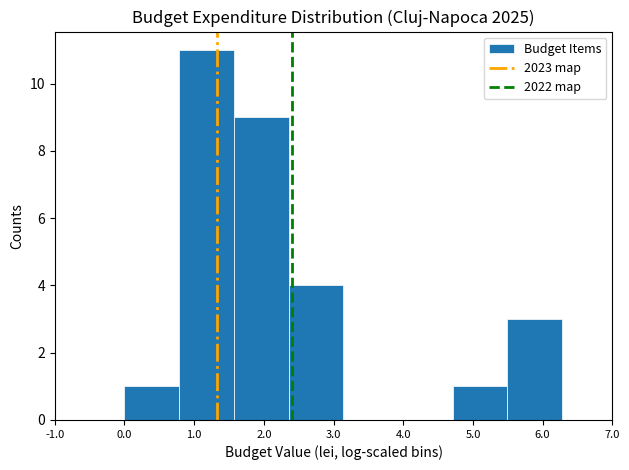

Reading left to right, transcribe this chart: for each bar, give the range it covers on the x-axis and its height. Neither the bar edges nor the heights are printed on the chart, so give them approximately, as read against the axes.

0.0 to 0.8: 1
0.8 to 1.6: 11
1.6 to 2.4: 9
2.4 to 3.1: 4
3.1 to 3.9: 0
3.9 to 4.7: 0
4.7 to 5.5: 1
5.5 to 6.3: 3